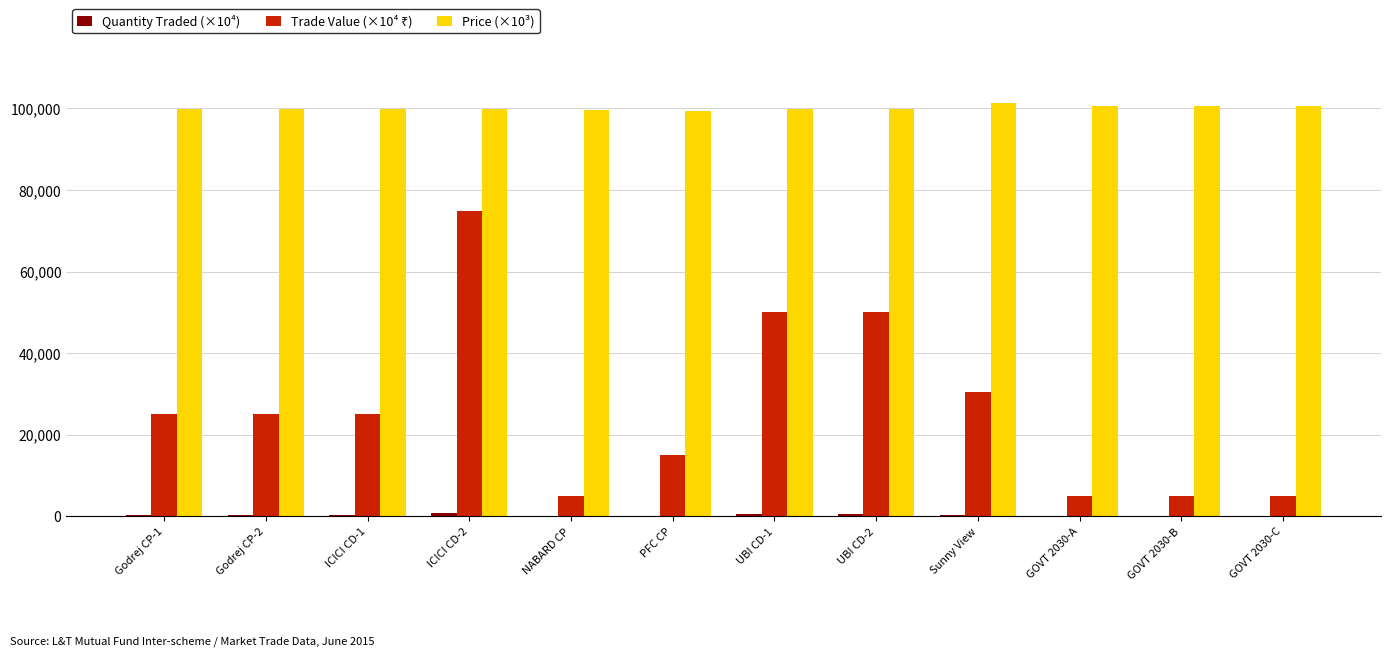

What is the spread (max minus min) of values at UBI CD-1?

99434.7